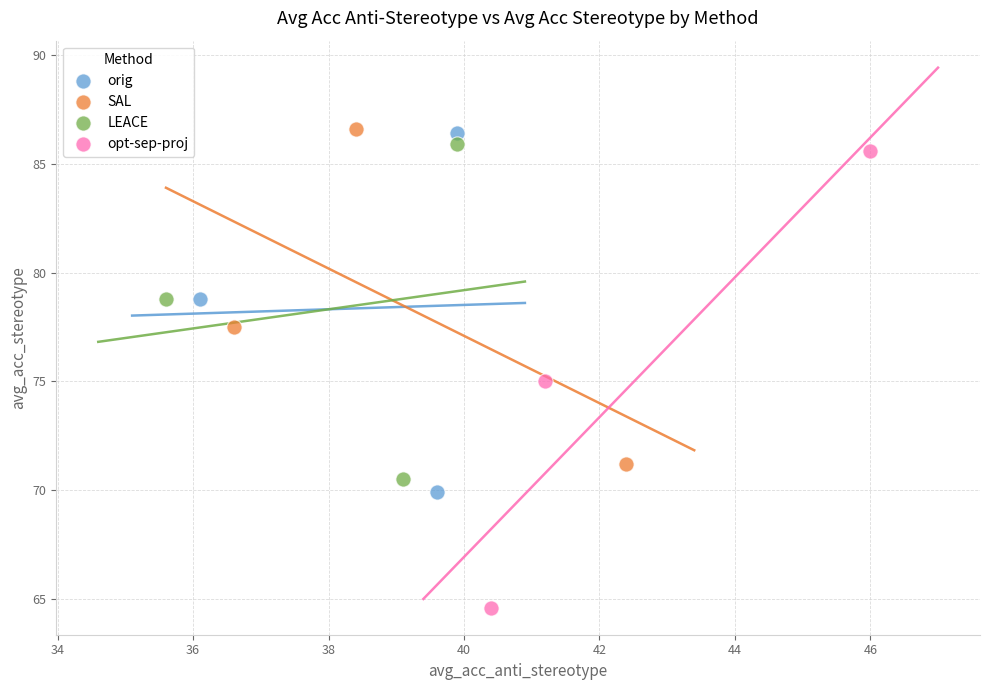

Which series reaches the minimum Y coordinate?

opt-sep-proj